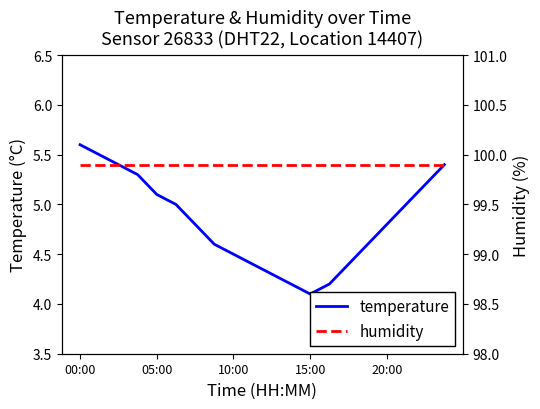

Which category has the highest value in the temperature series?

00:00